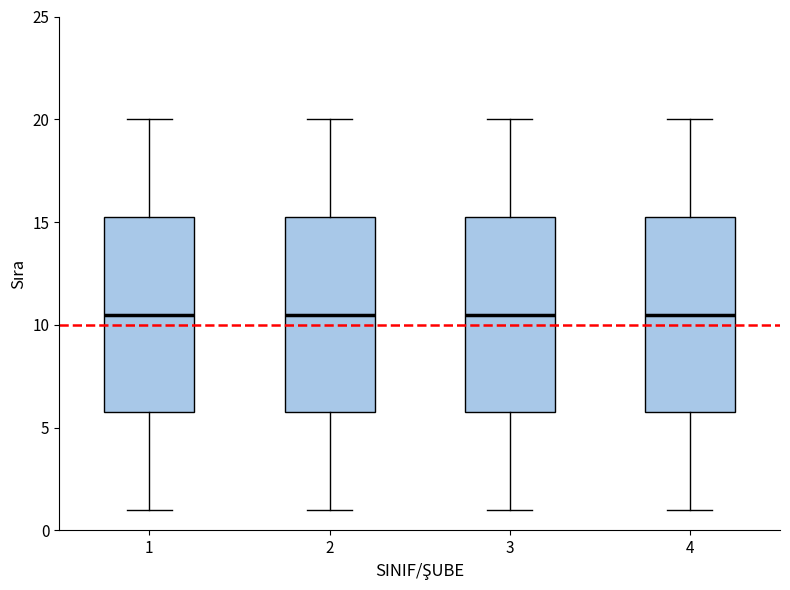

Reading left to right, read every box against the y-axis: the position of its median line, the range the box covers, and the ends of its whiskers. The values are not printed on the chart, so give them approximately, as read against the axis.

1: median 10.5, box 6.0 to 15.5, whiskers 1.0 to 20.0
2: median 10.5, box 6.0 to 15.5, whiskers 1.0 to 20.0
3: median 10.5, box 6.0 to 15.5, whiskers 1.0 to 20.0
4: median 10.5, box 6.0 to 15.5, whiskers 1.0 to 20.0